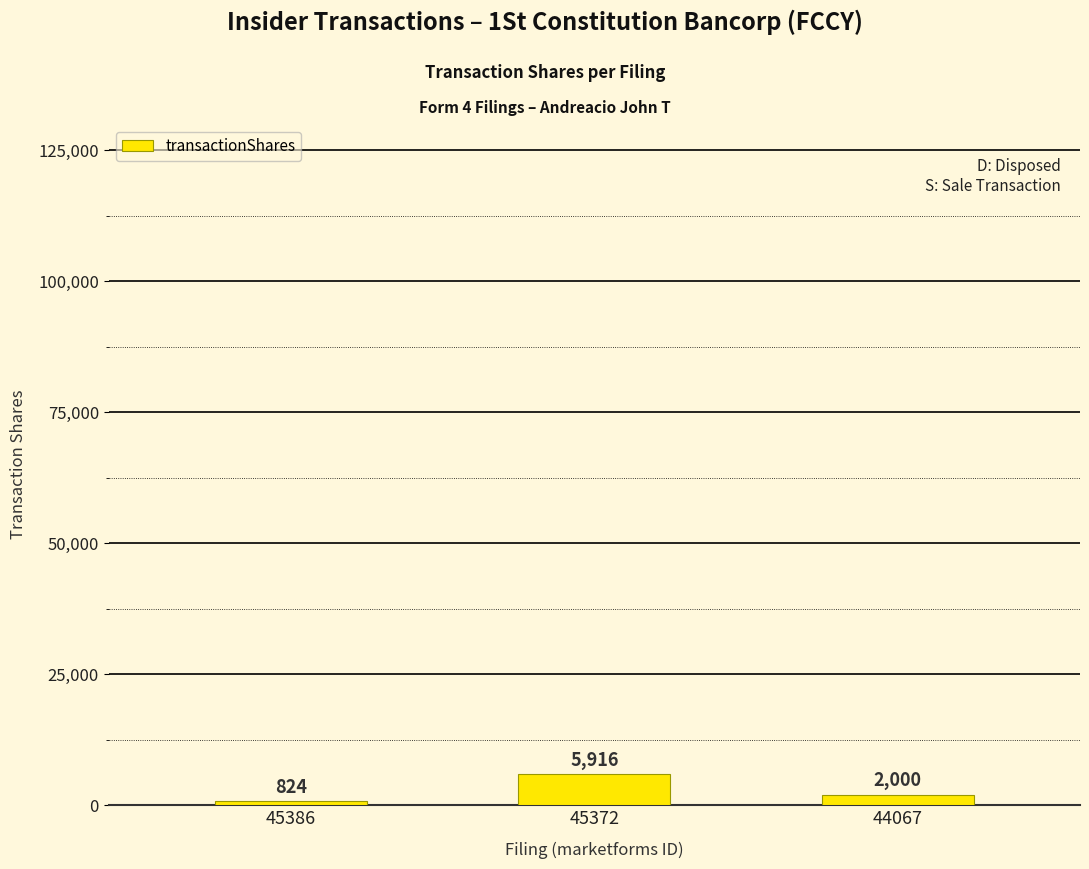

Approximately how many times larger is the value at 45386 compared to 44067?

0.4